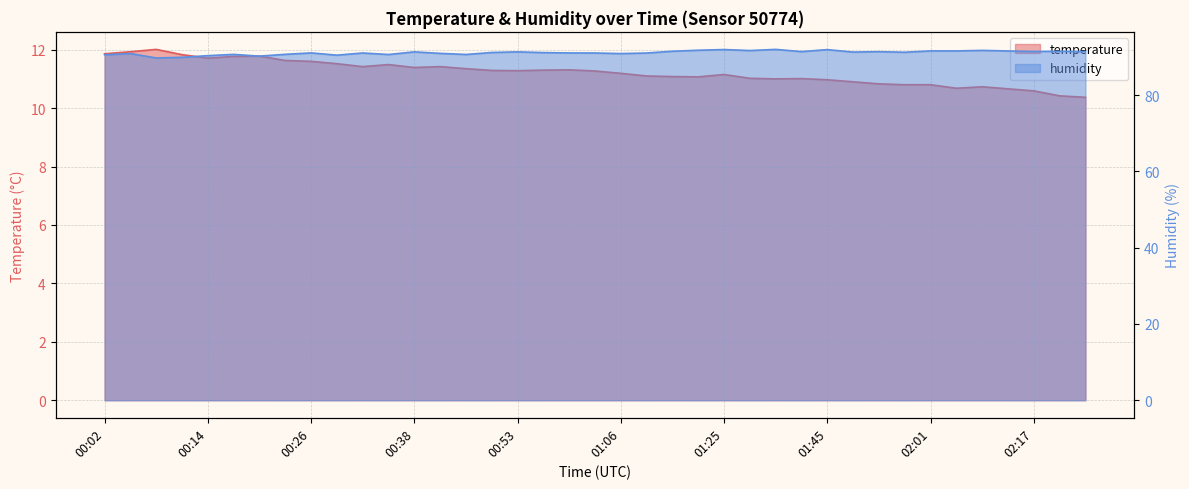

What is the label of the 18th point from the right?

01:09